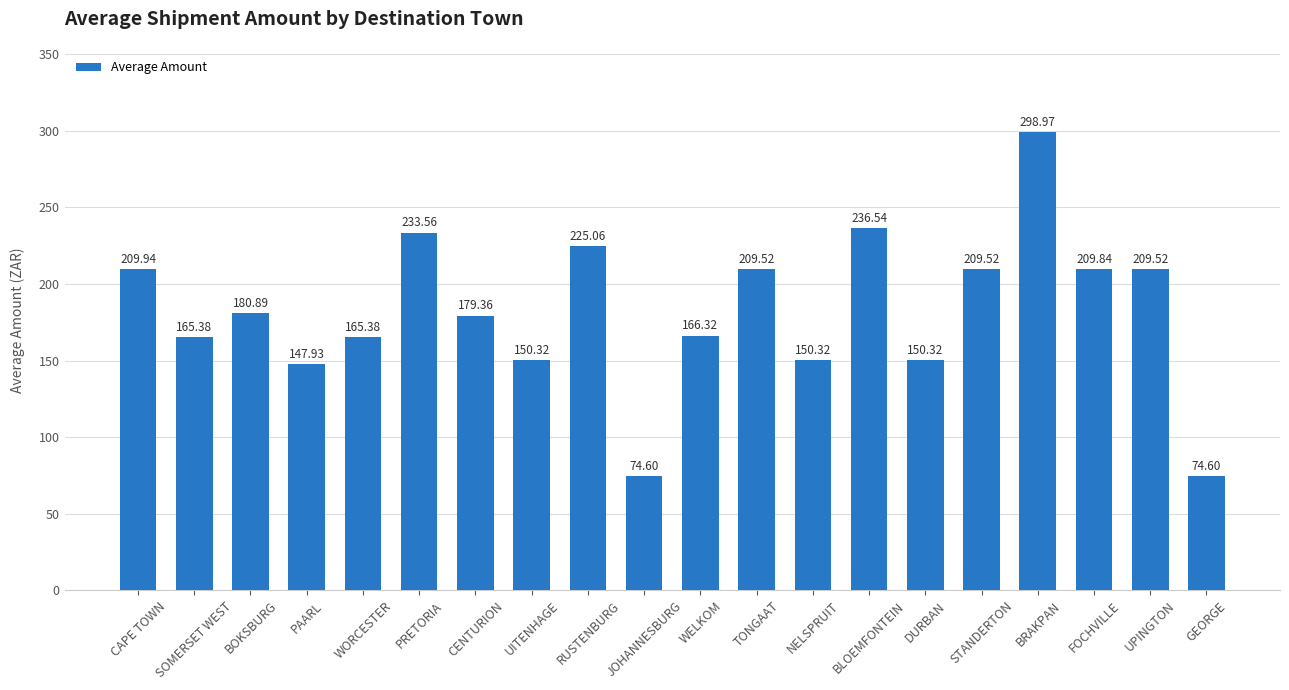

What is the change in value from BOKSBURG to WORCESTER?

-15.5